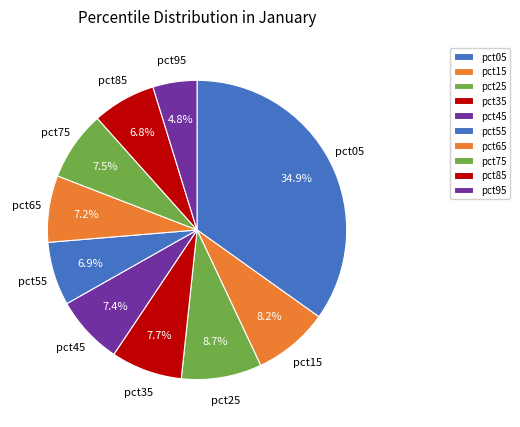

To the nearest percent, what is the difference between the largest and smallest slice percentages?

30%